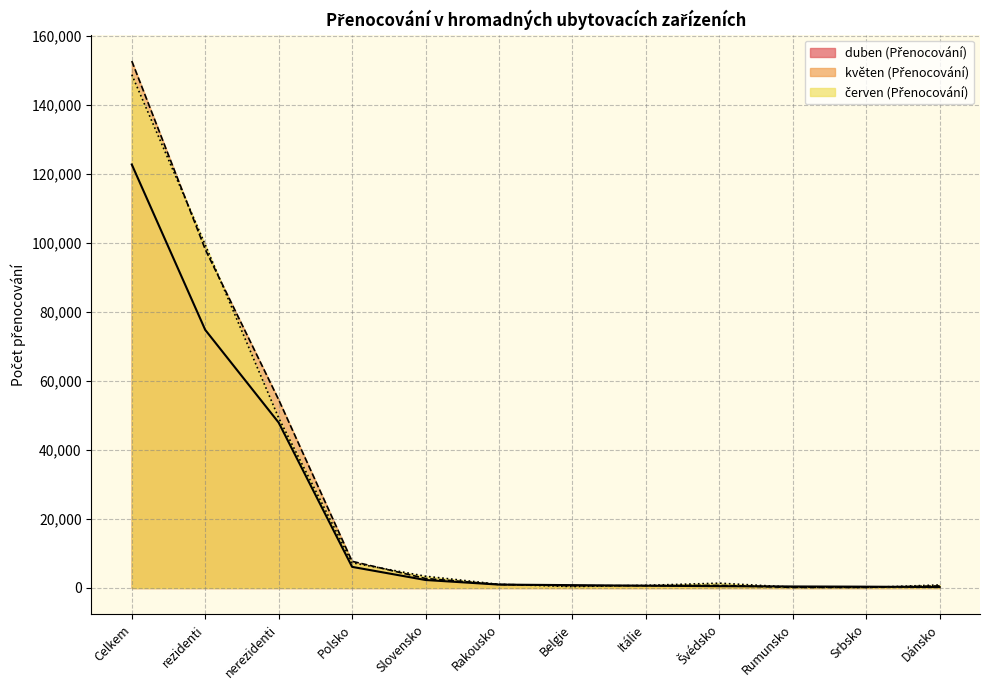

What is the total value across all series at Slovensko?

8465